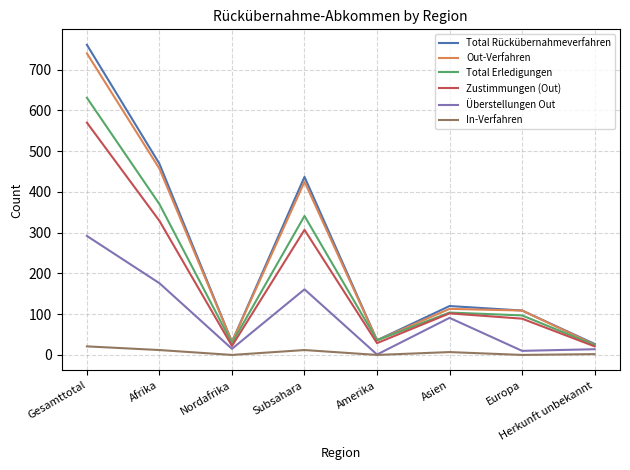

Is the value of Total Rückübernahmeverfahren at Herkunft unbekannt greater than the value of In-Verfahren at Herkunft unbekannt?

Yes